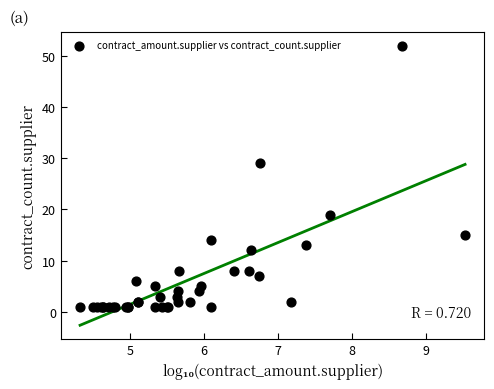

What Y value in the scatter plot is closest to 26?

29